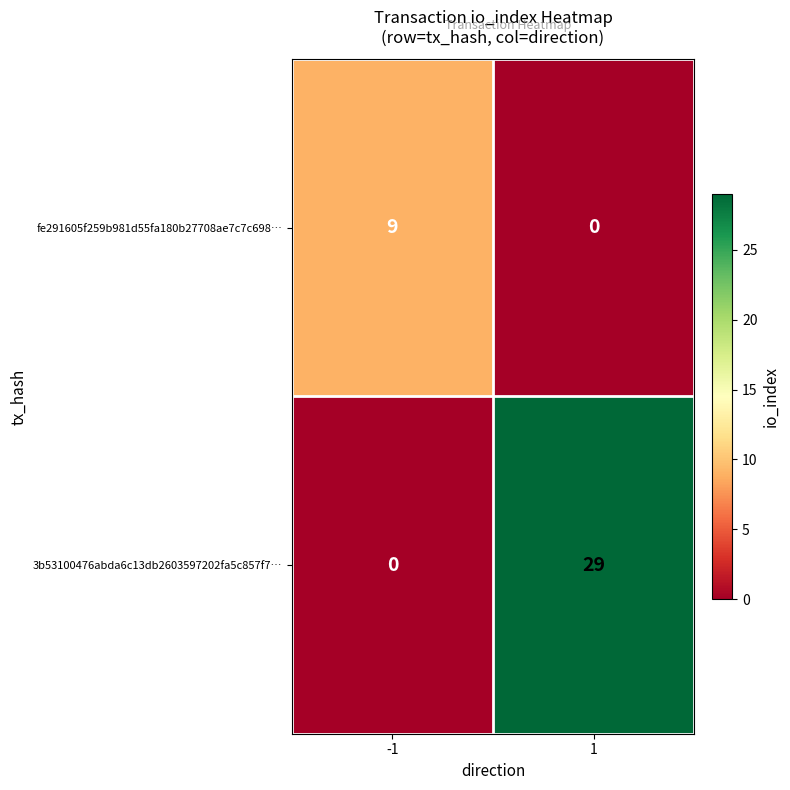

What is the total value across all series at -1?

9